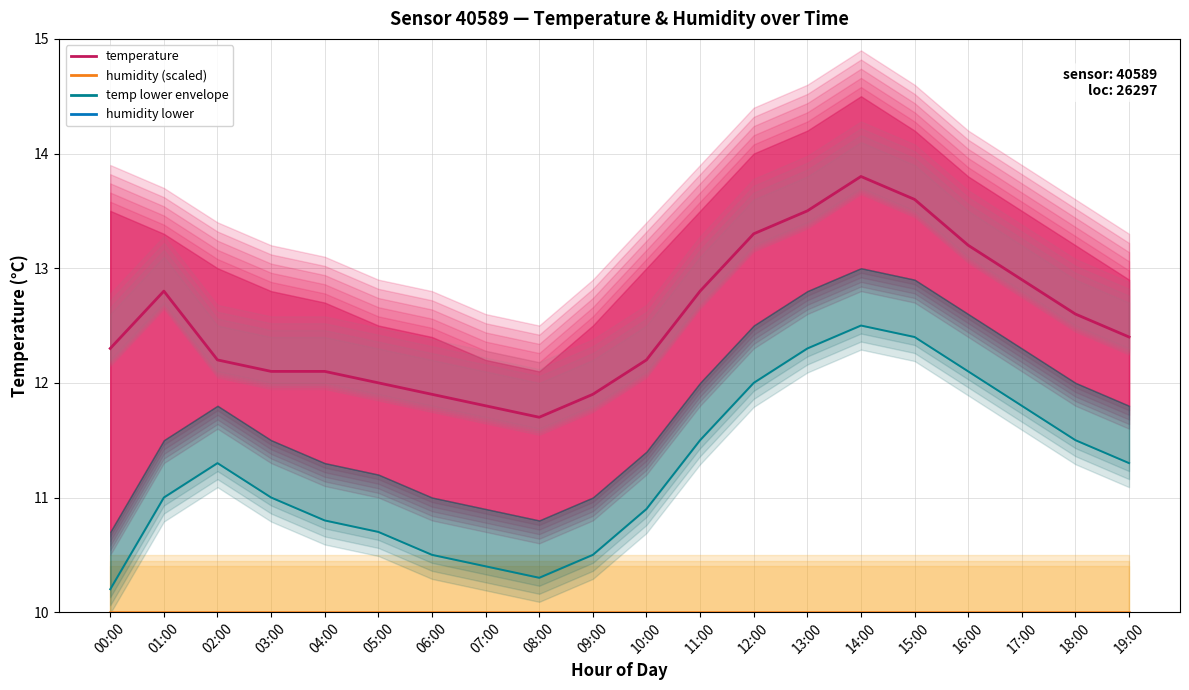

What is the value of the humidity (scaled) point at the 8th from the left?

10.0